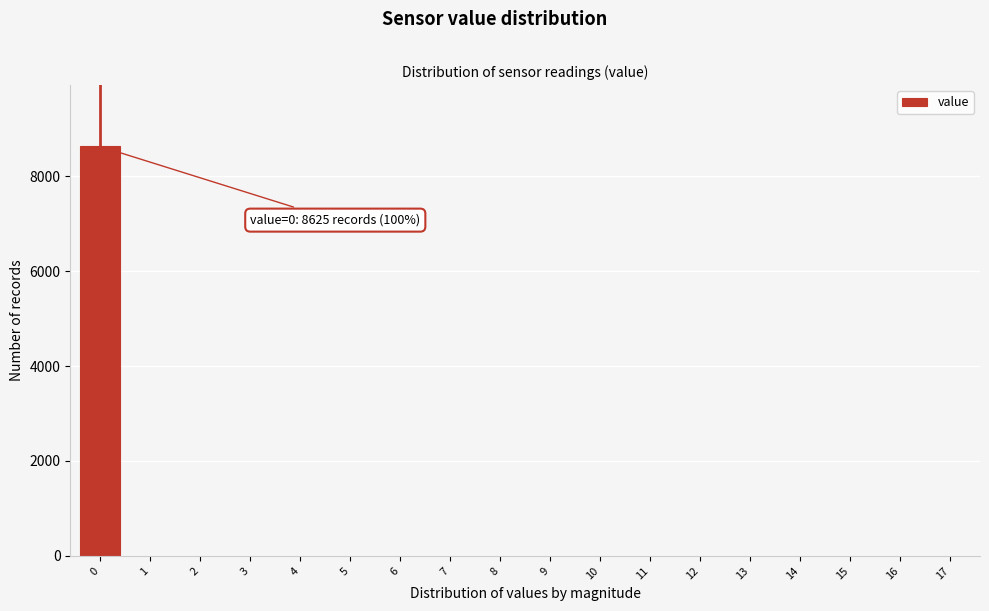

Reading left to right, extract all data points from this chart.

0=8625	1=0	2=0	3=0	4=0	5=0	6=0	7=0	8=0	9=0	10=0	11=0	12=0	13=0	14=0	15=0	16=0	17=0